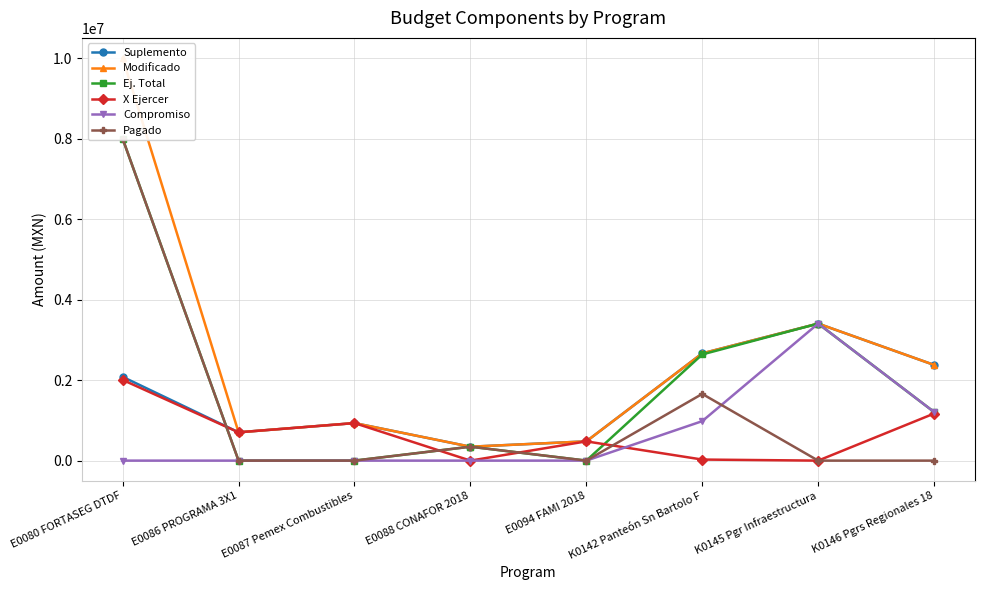

What is the label of the 8th point from the left?

K0146 Pgrs Regionales 18